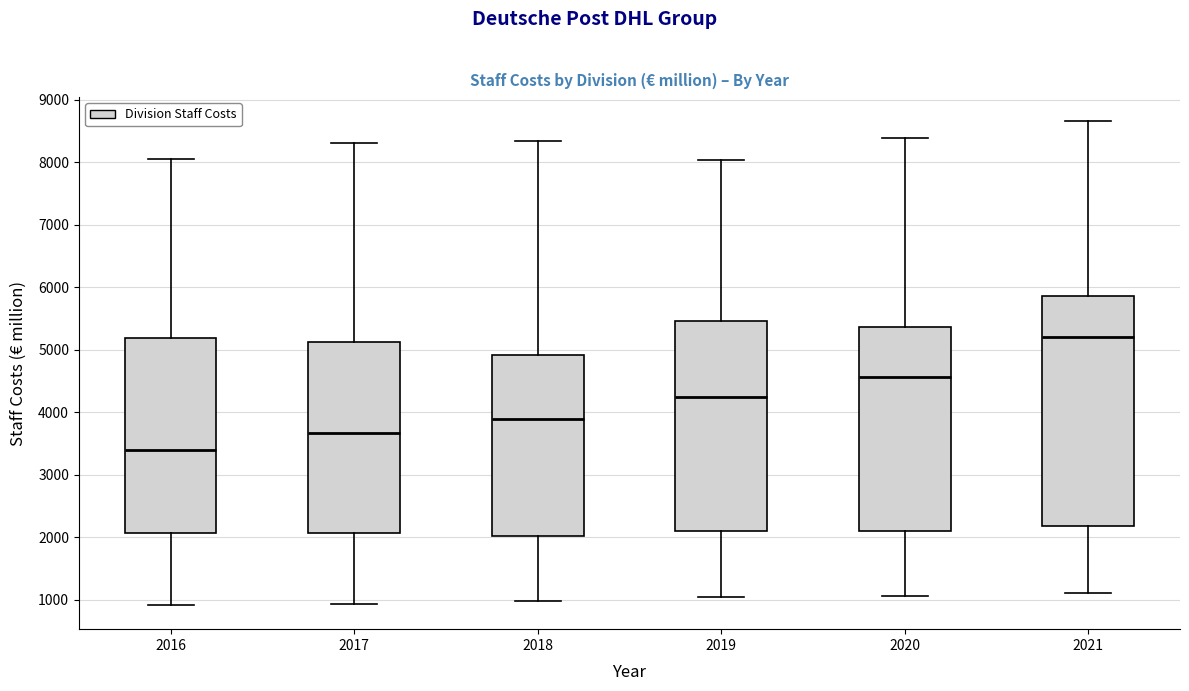

Reading left to right, read every box against the y-axis: the position of its median line, the range the box covers, and the ends of its whiskers. The values are not printed on the chart, so give them approximately, as read against the axis.

2016: median 3400, box 2100 to 5200, whiskers 900 to 8000
2017: median 3700, box 2100 to 5100, whiskers 900 to 8300
2018: median 3900, box 2000 to 4900, whiskers 1000 to 8300
2019: median 4200, box 2100 to 5500, whiskers 1000 to 8000
2020: median 4600, box 2100 to 5400, whiskers 1100 to 8400
2021: median 5200, box 2200 to 5900, whiskers 1100 to 8700